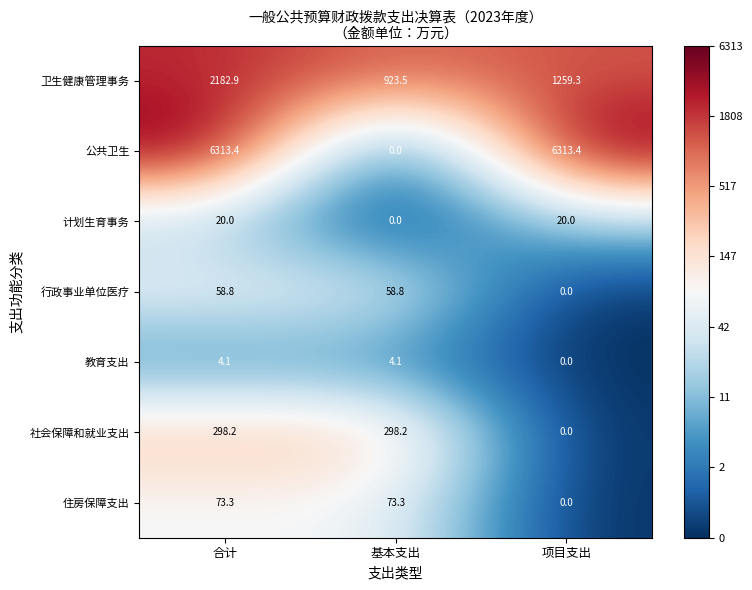

What is the maximum value shown in the chart?

6313.4